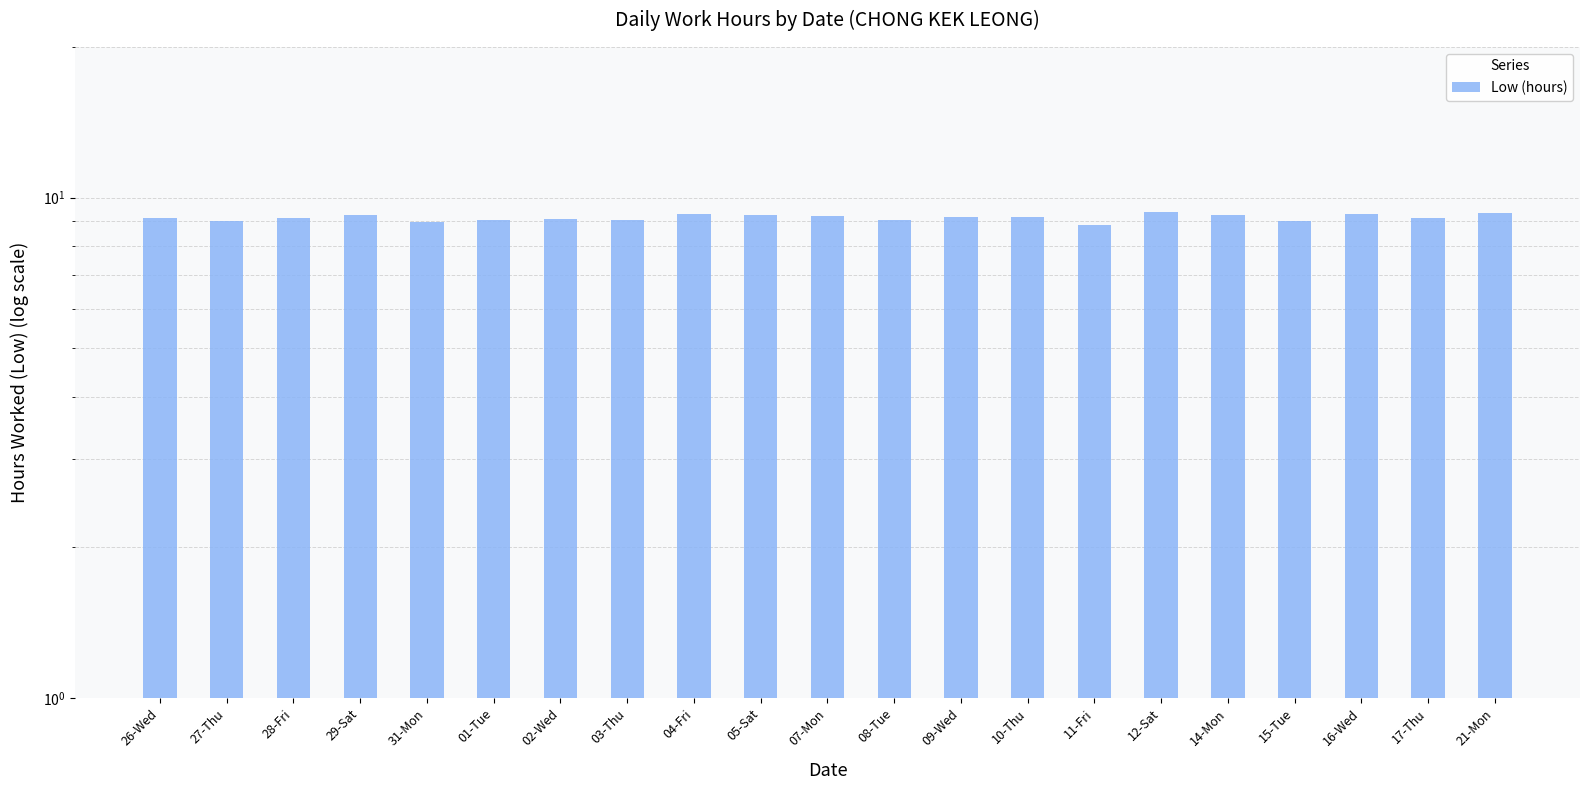

What is the sum of the values at 29-Sat and 10-Thu?

18.4